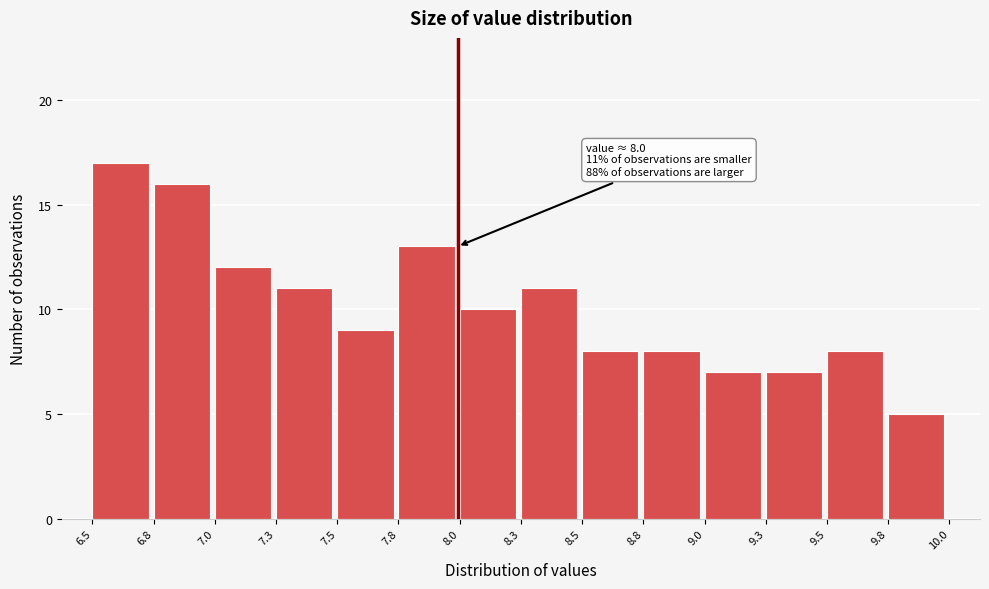

Reading right to left, list all the values displayed in this chart.

9.8=5	9.5=8	9.3=7	9.0=7	8.8=8	8.5=8	8.3=11	8.0=10	7.8=13	7.5=9	7.3=11	7.0=12	6.8=16	6.5=17